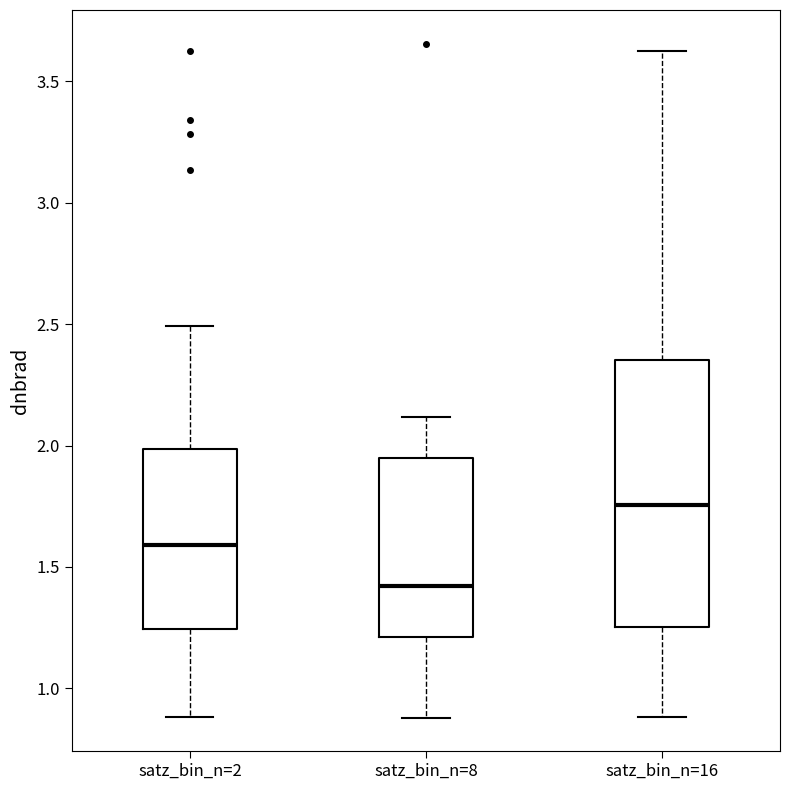

Reading left to right, transcribe this box plot: for each box, give where its median line is, the range the box spans, and where its two whiskers end, as read against the y-axis. The values are not printed on the chart, so give them approximately, as read against the axis.

satz_bin_n=2: median 1.60, box 1.25 to 2.00, whiskers 0.90 to 2.50
satz_bin_n=8: median 1.40, box 1.20 to 1.95, whiskers 0.90 to 2.10
satz_bin_n=16: median 1.75, box 1.25 to 2.35, whiskers 0.90 to 3.60